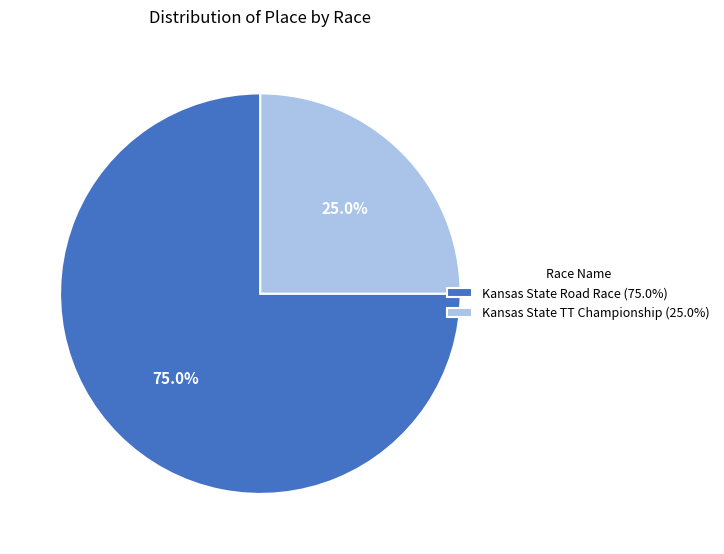

Rank the categories by value from highest to lowest.

Kansas State Road Race, Kansas State TT Championship